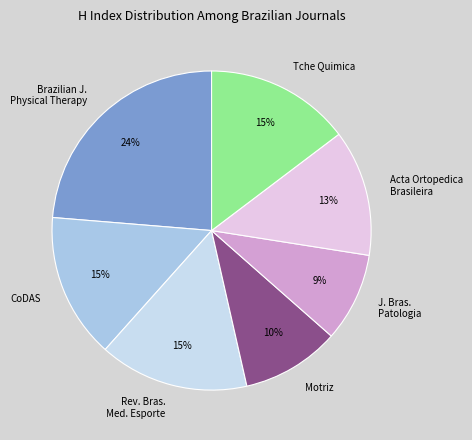

Which has a higher value, Acta Ortopedica Brasileira or Motriz?

Acta Ortopedica Brasileira